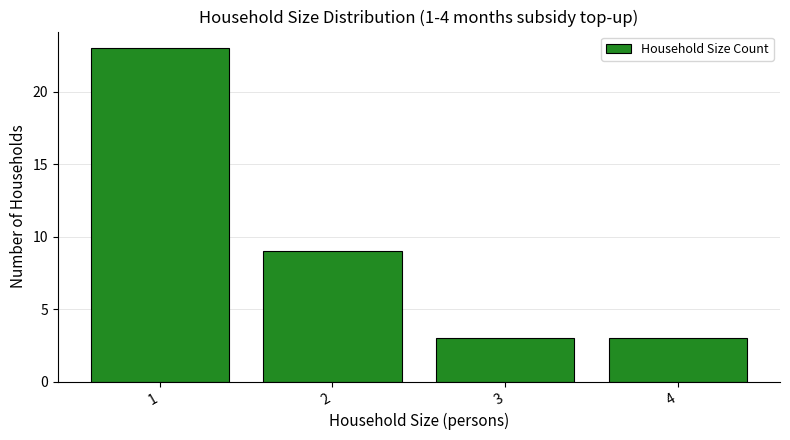

Reading left to right, what are all the values shown in this chart?

1=23	2=9	3=3	4=3